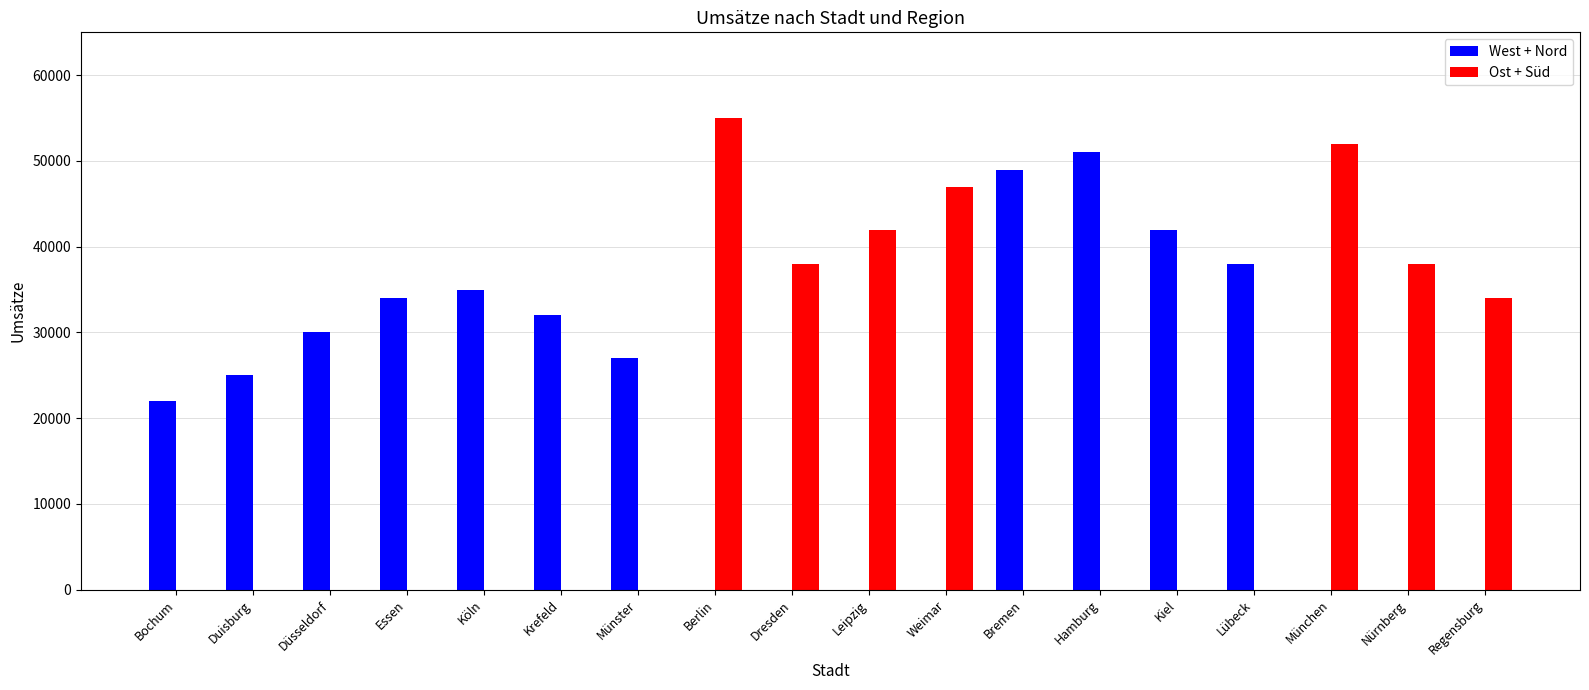

Which category has the highest value in the West + Nord series?

Hamburg